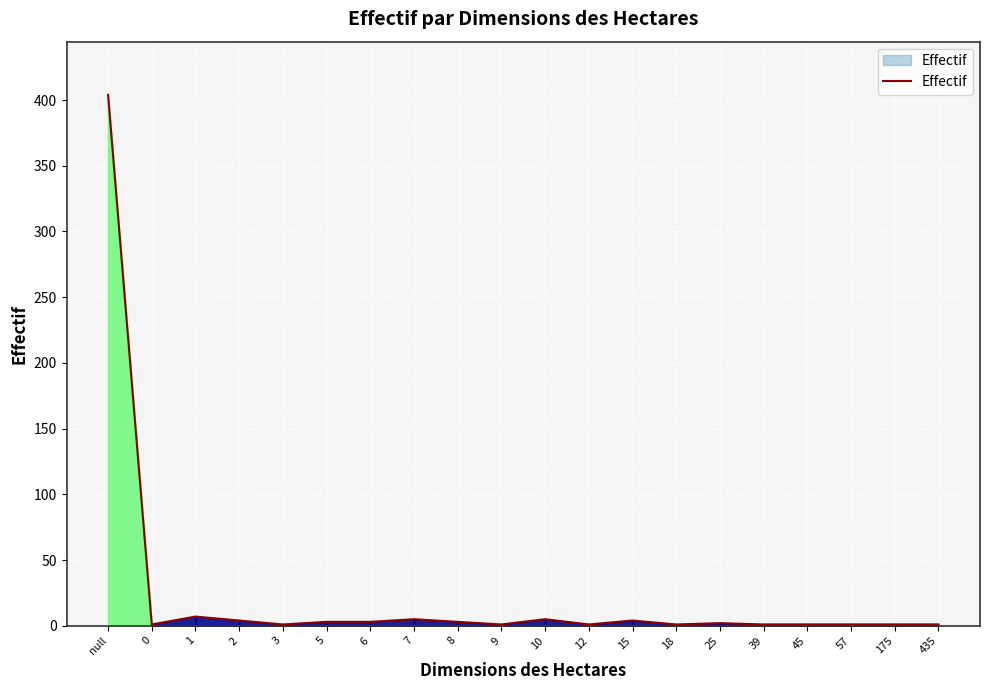

Where does the data first go above 2?

null